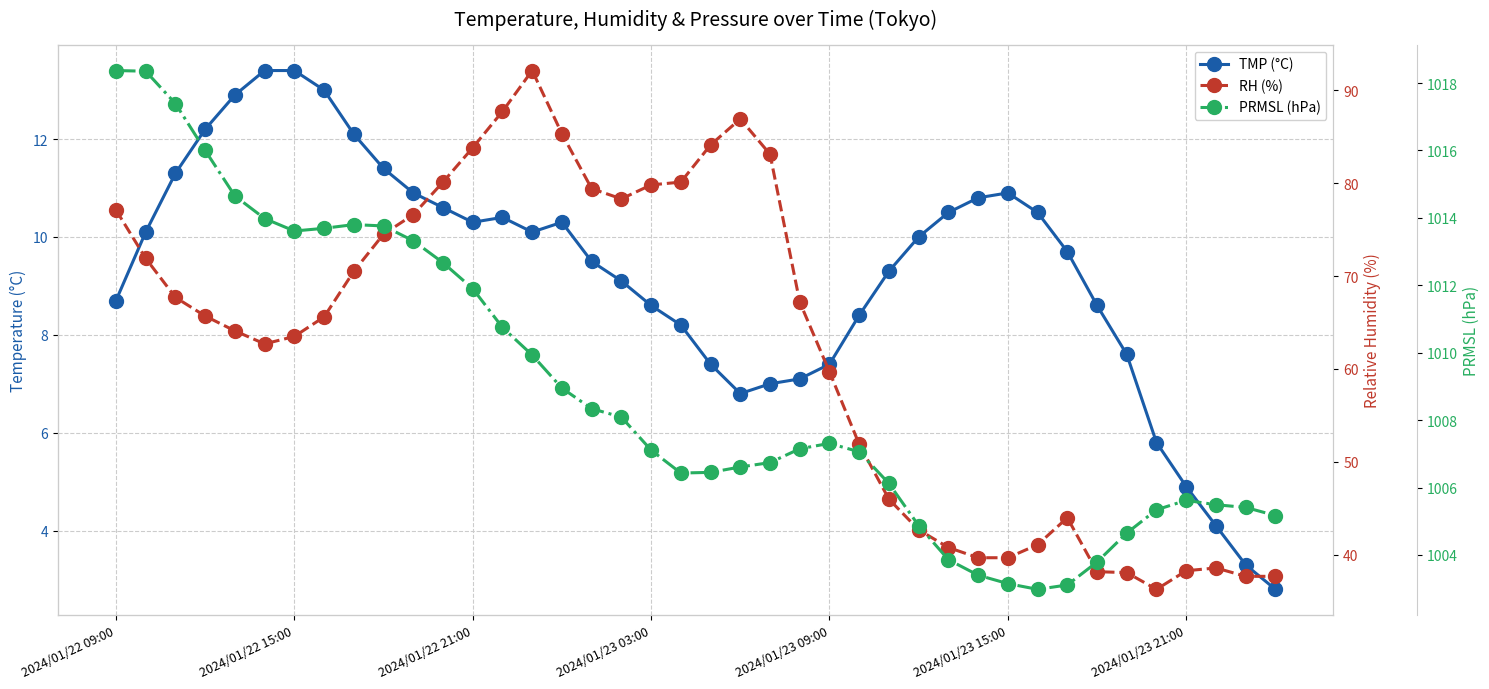

What is the lowest value of the TMP (°C) series?

2.8